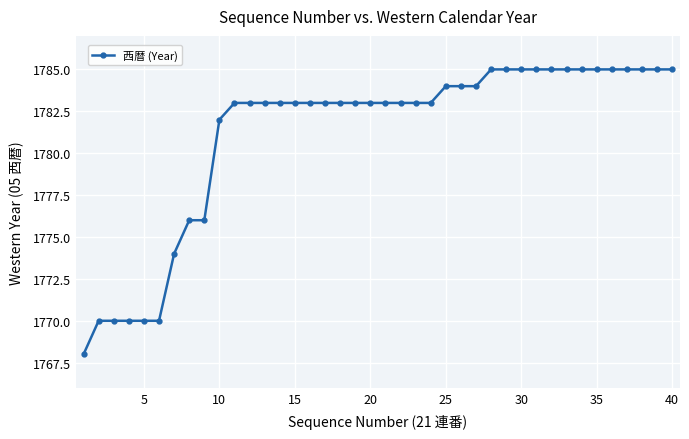

What is the difference between the maximum and minimum values?

17